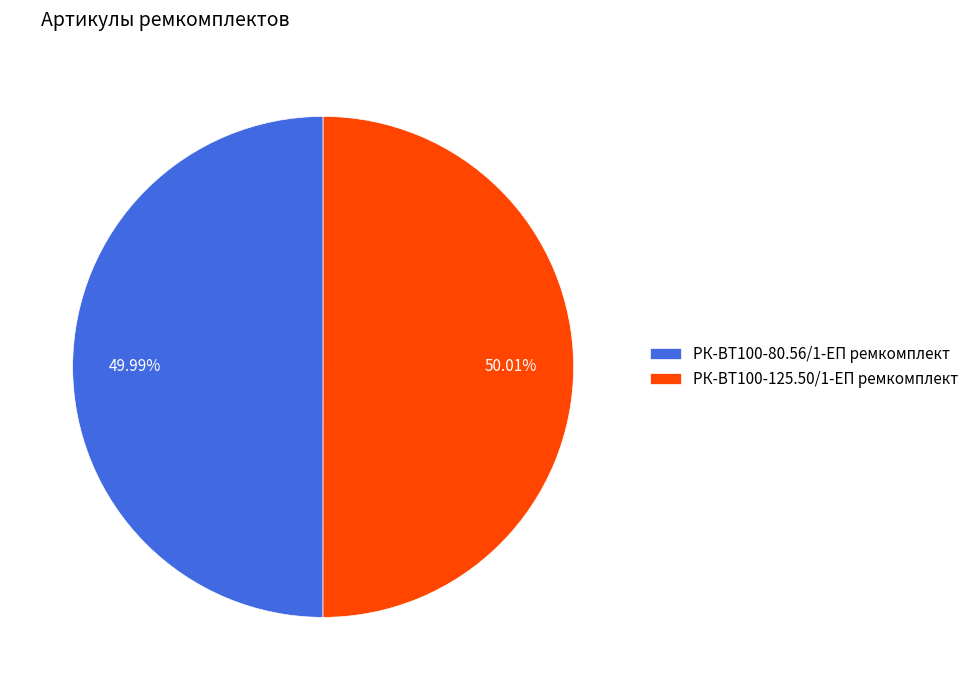

To the nearest percent, what is the average slice percentage?

50%